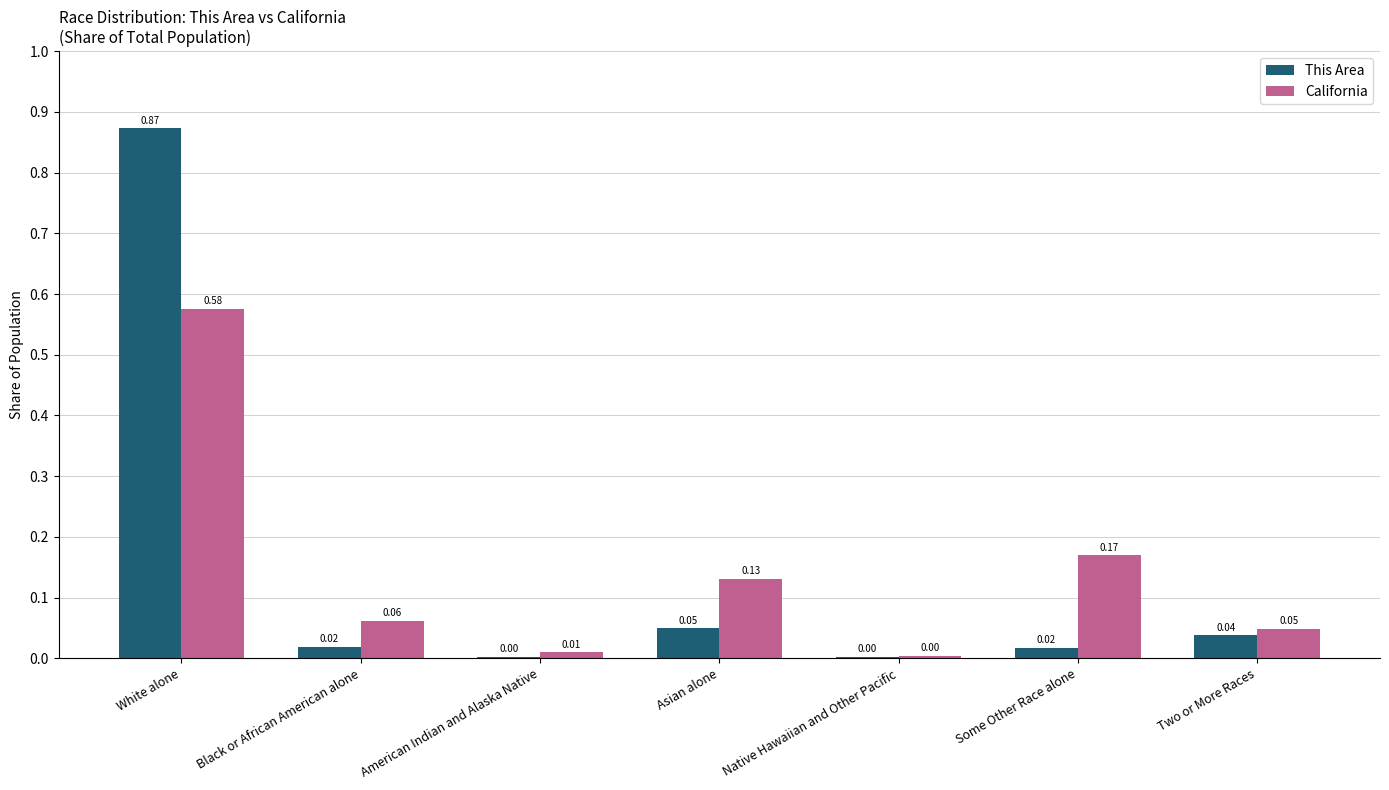

At which label does This Area reach its peak?

White alone